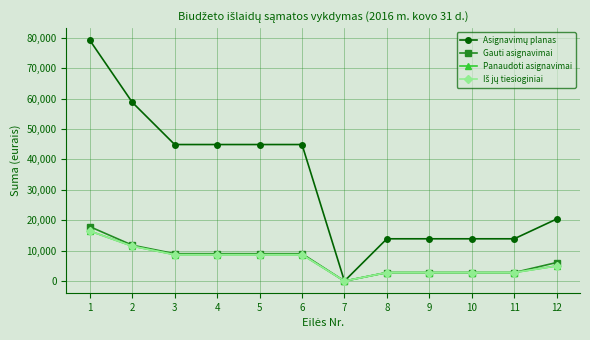

What is the value of the Panaudoti asignavimai point at the 10th from the left?

2800.0